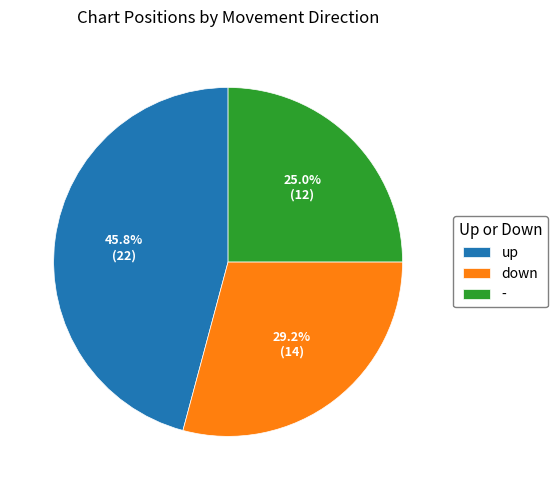

Is it true that up is 56% of the pie?

False